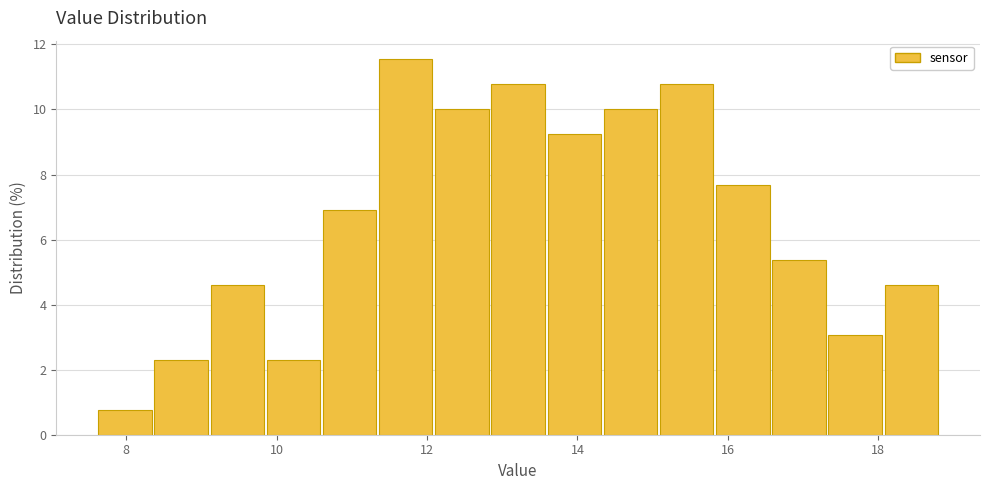

Around what value on the x-axis is the tallest bar? Give the approximate position of its centre, as read against the axis.

11.8